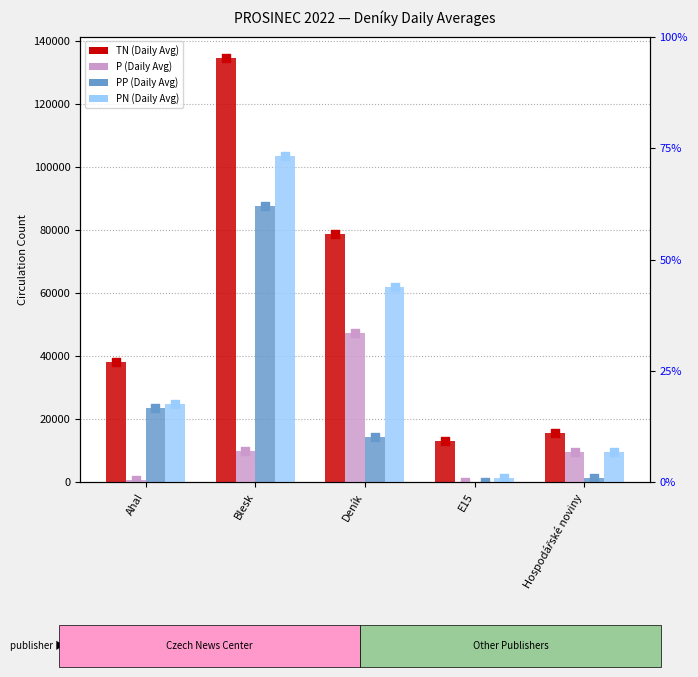

Which series has the largest total across all categories?

TN (Daily Avg)